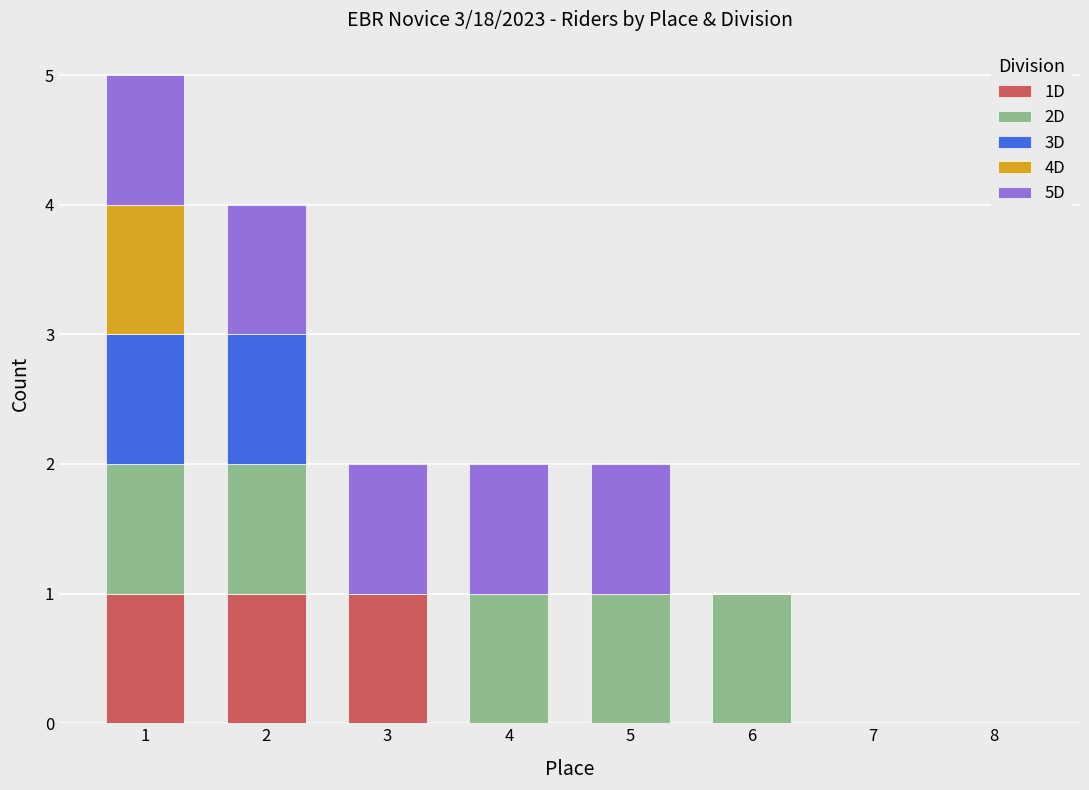

Are the bars horizontal?

No